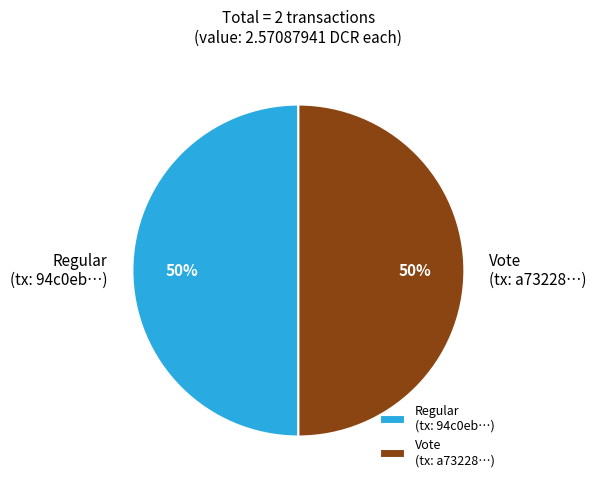

The Vote (tx: a73228…) slice represents 37% of the pie. True or false?

False